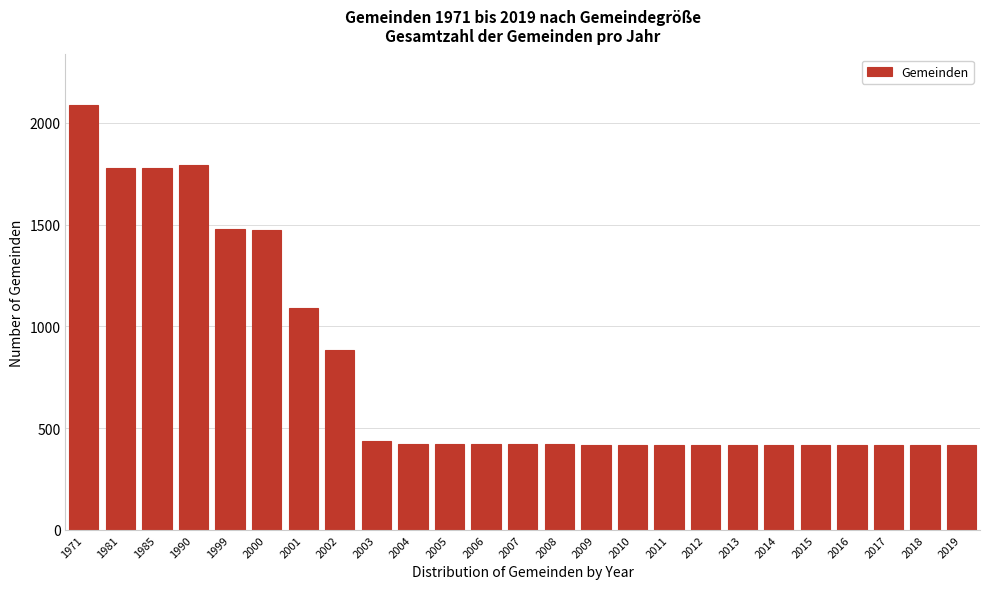

The value at 2001 is 1092. True or false?

True